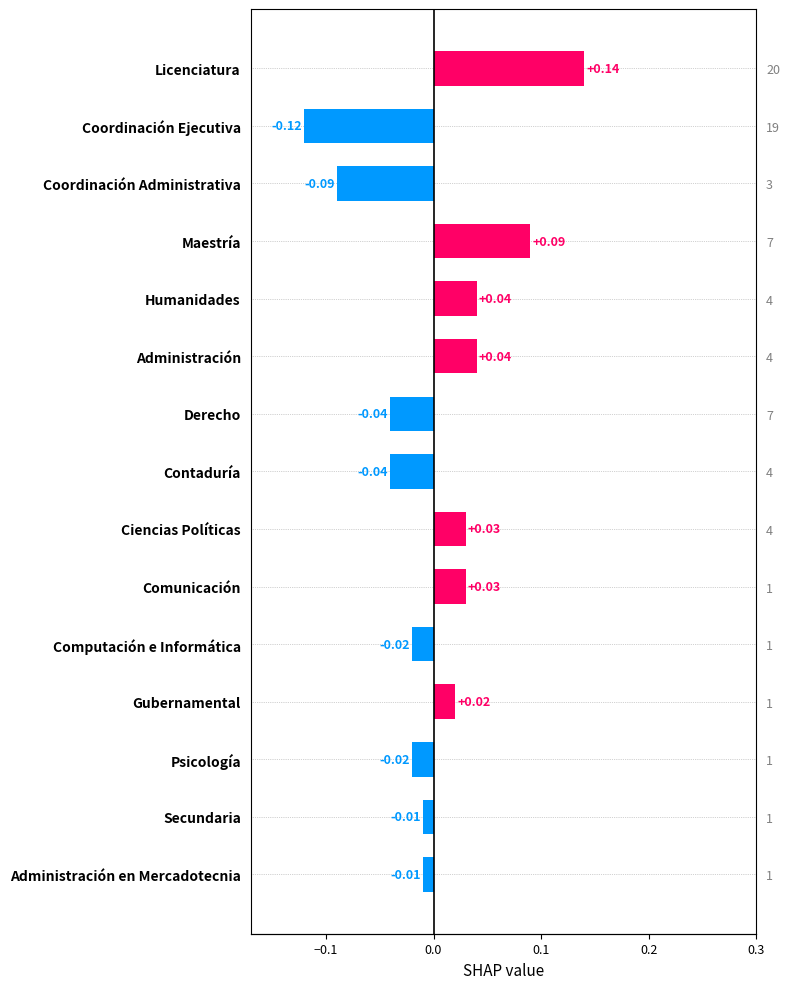

How many values are above zero?

7